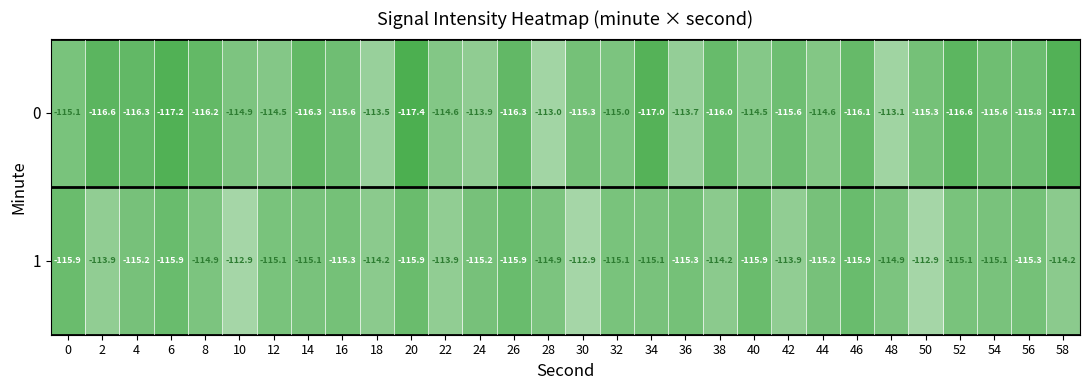

What is the approximate value of 1 at 16?

-115.3